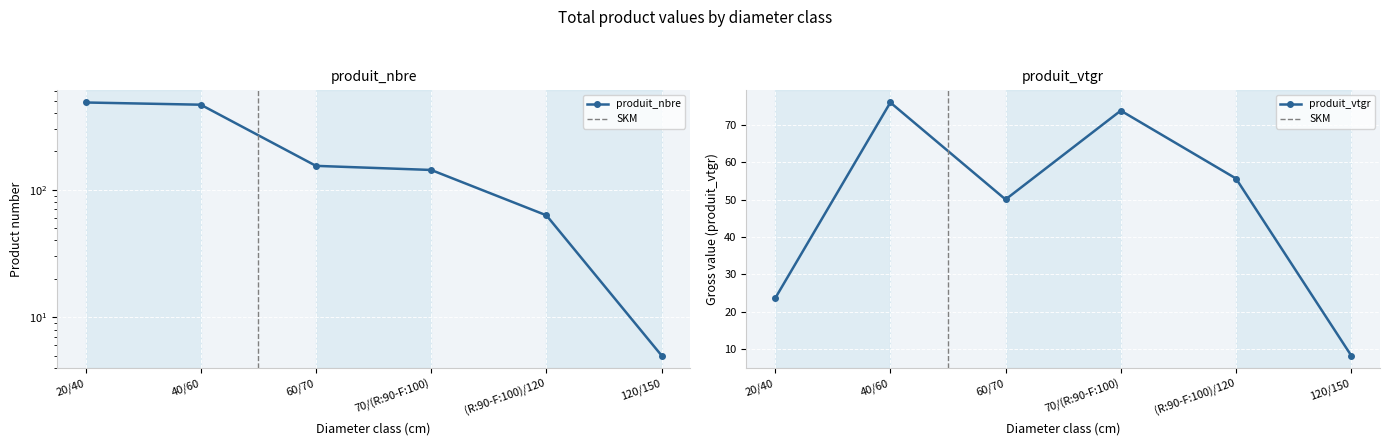

How many lines are shown in the chart?

2